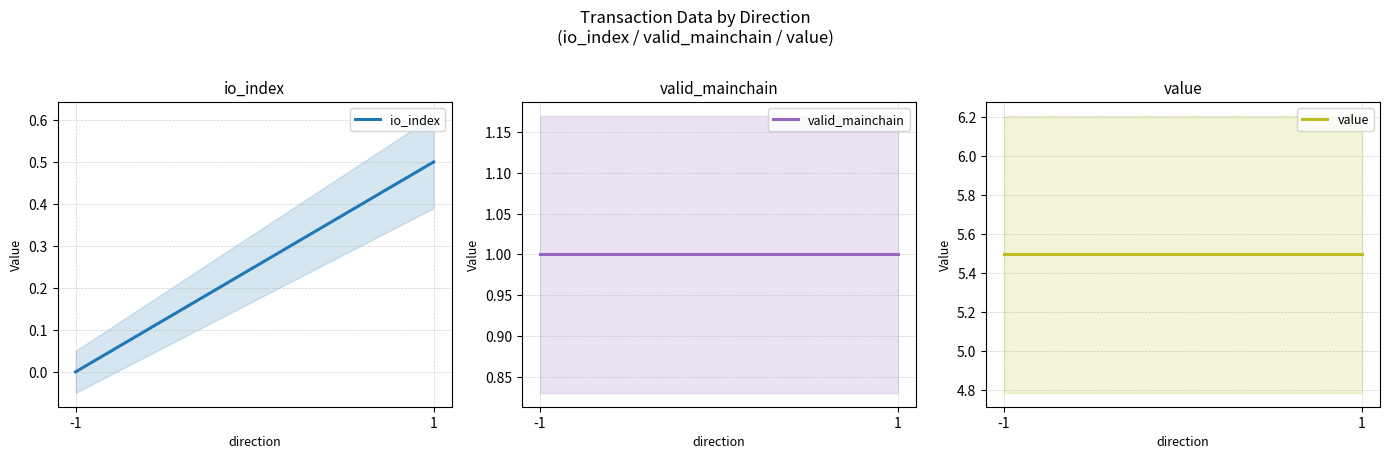

Between -1 and 1, which series saw the biggest shift?

io_index